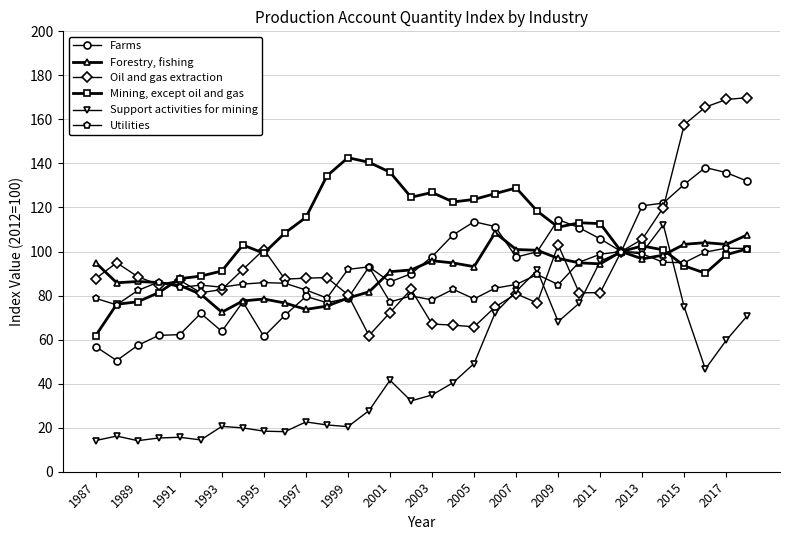

What is the minimum value for Utilities?

75.8